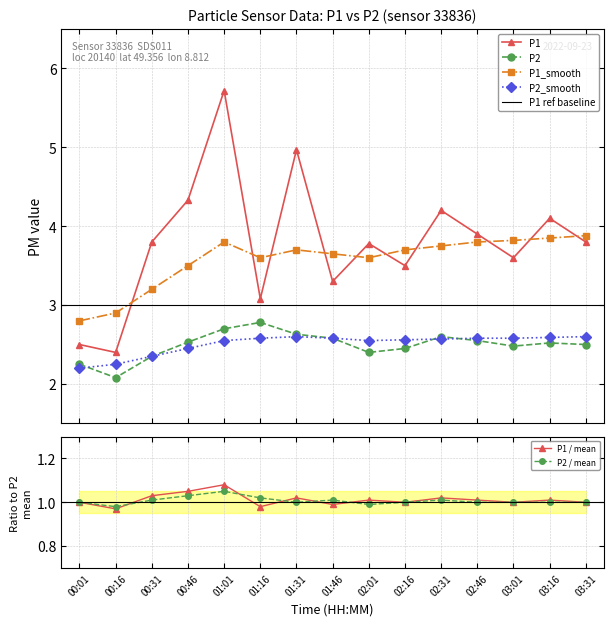

Which series changed the most between 00:31 and 01:01?

P1